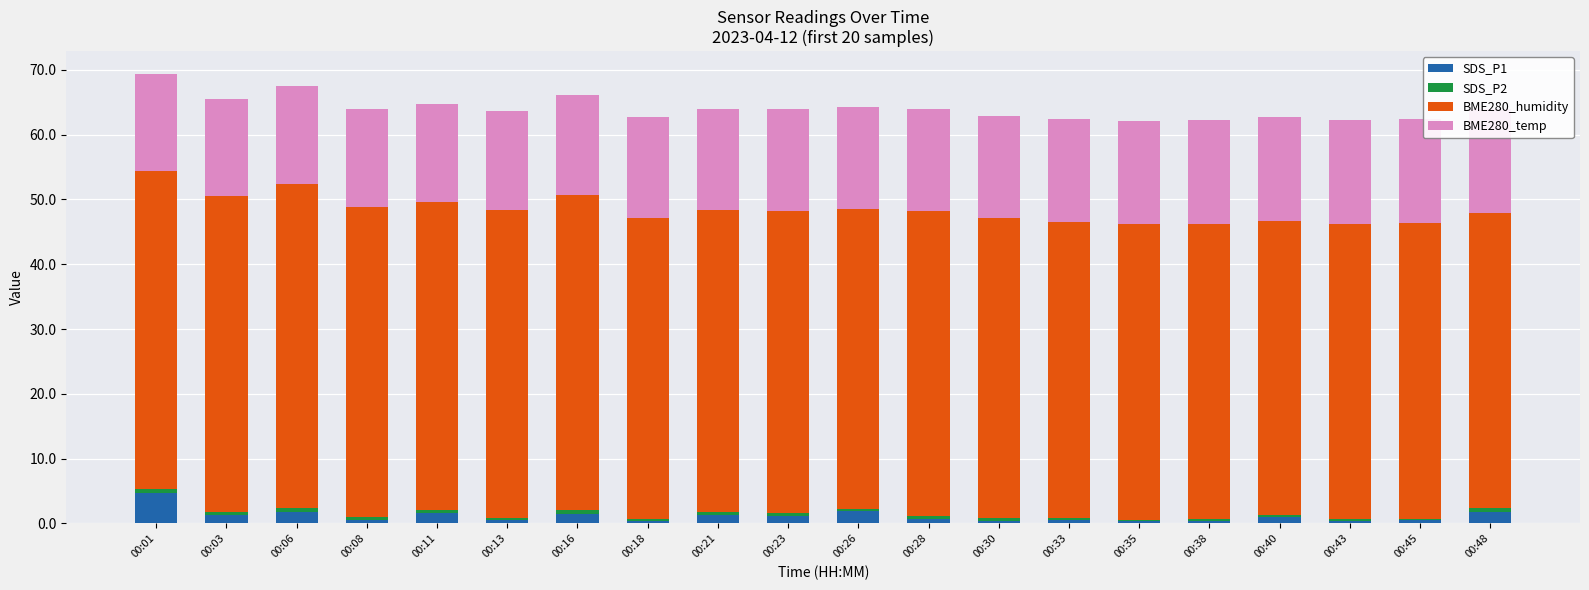

What is the maximum value for SDS_P1?

4.6